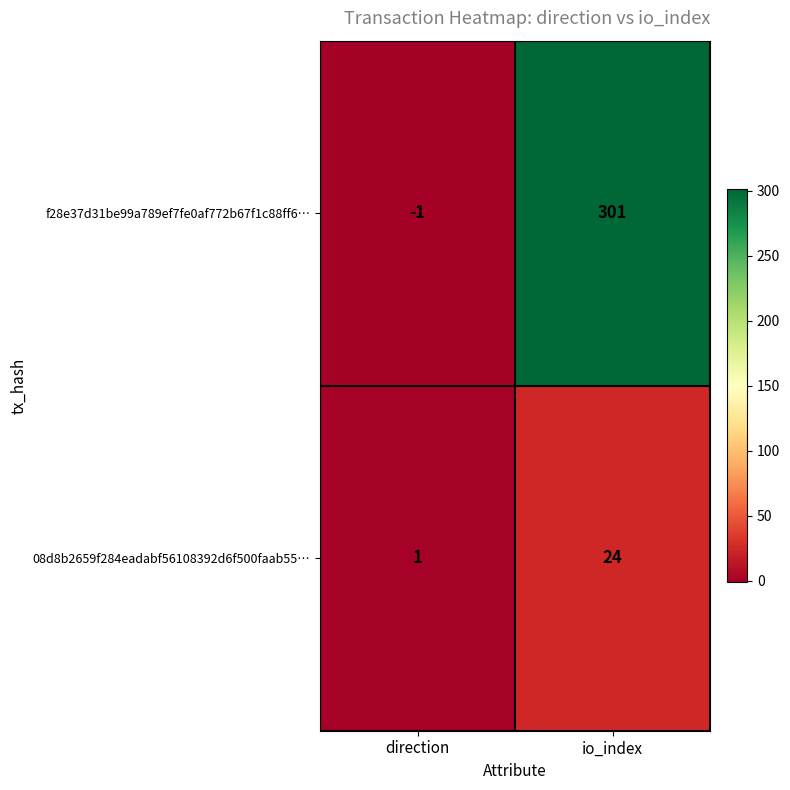

What is the difference between the highest and lowest values at direction?

2